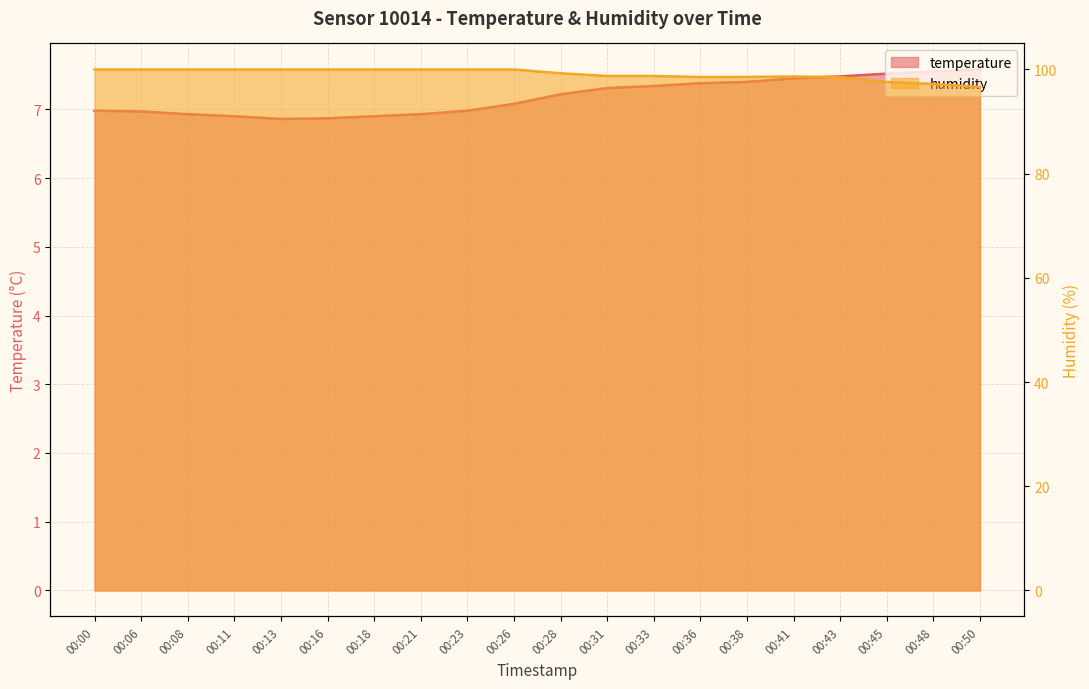

What is the value of the temperature point at the 1st from the left?

7.0